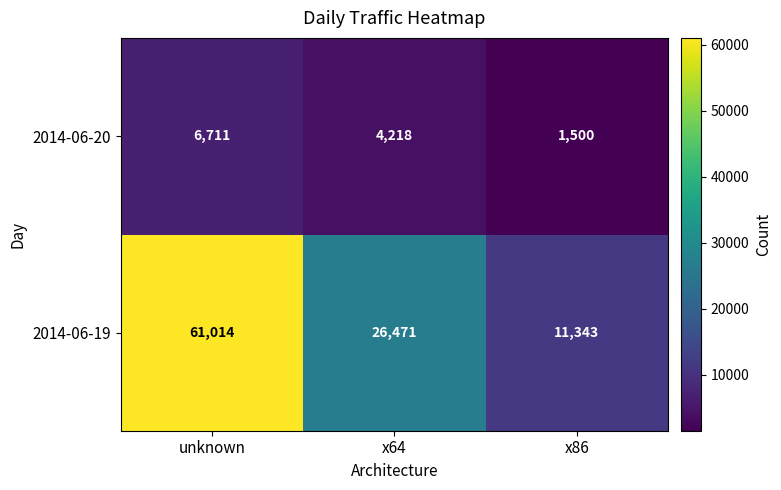

How many categories are shown in the chart?

3